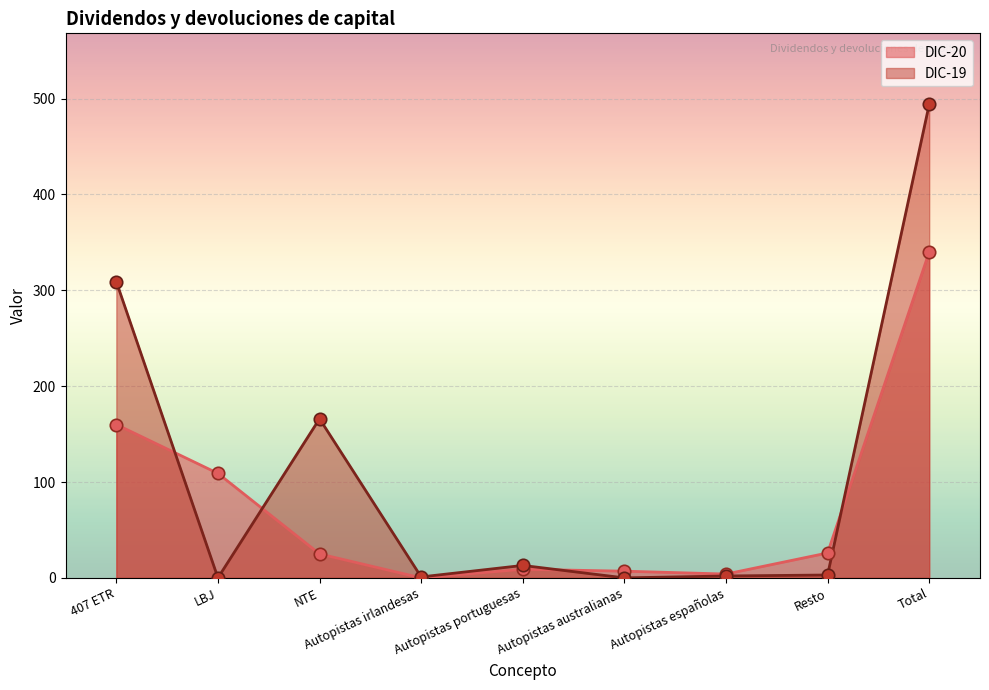

Which series has the largest total across all categories?

DIC-19